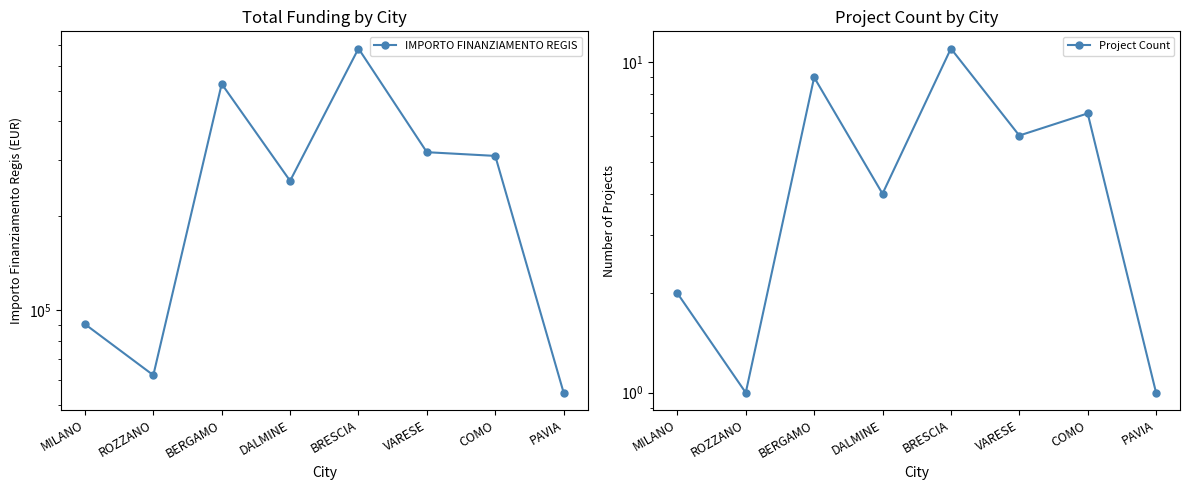

What is the lowest value of the Project Count series?

1.0